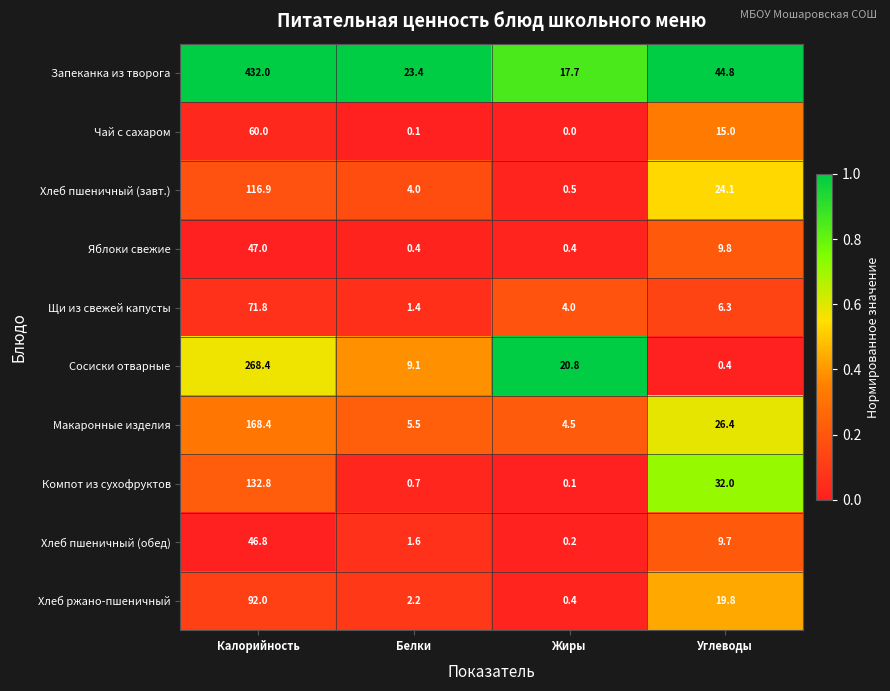

What is the total value across all series at Углеводы?

188.3